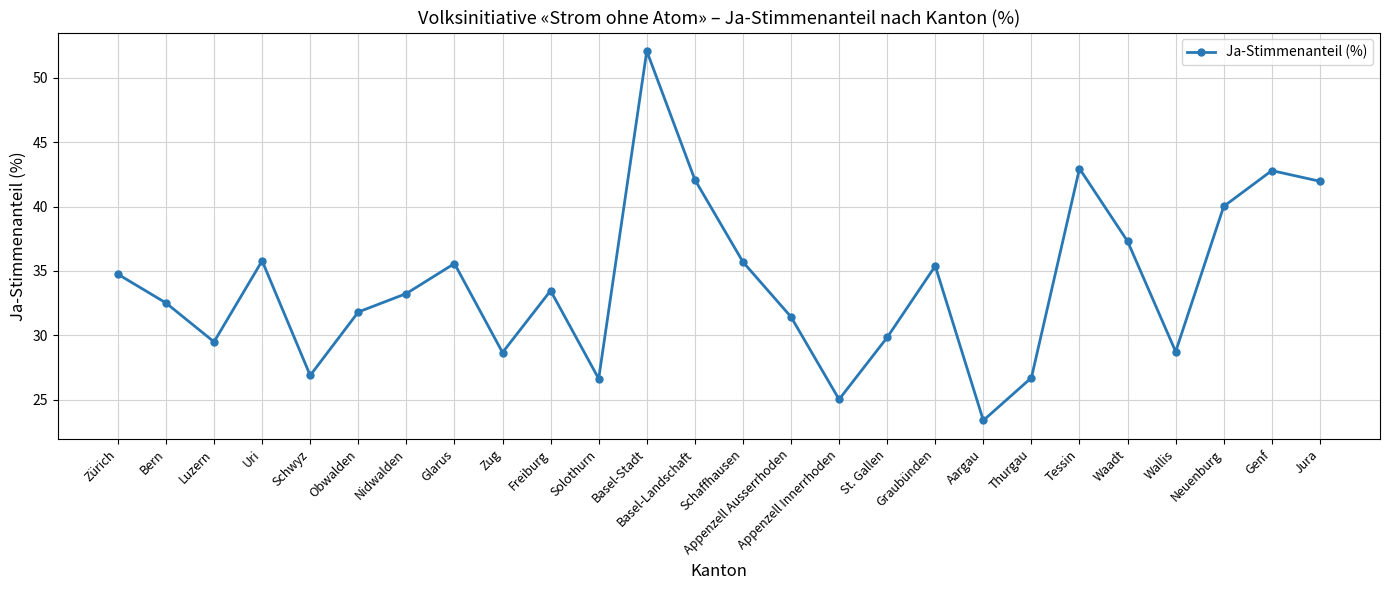

What is the sum of all values?

884.1